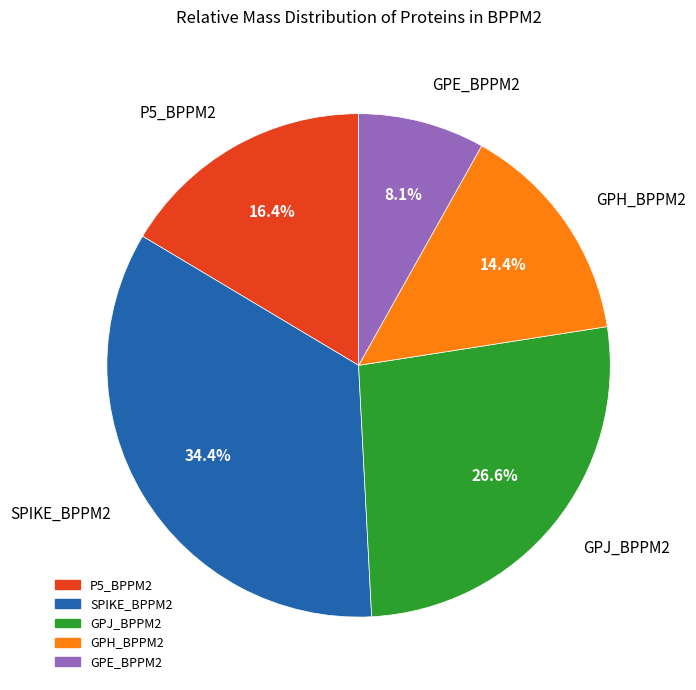

What portion of the pie excludes SPIKE_BPPM2?

65.6%